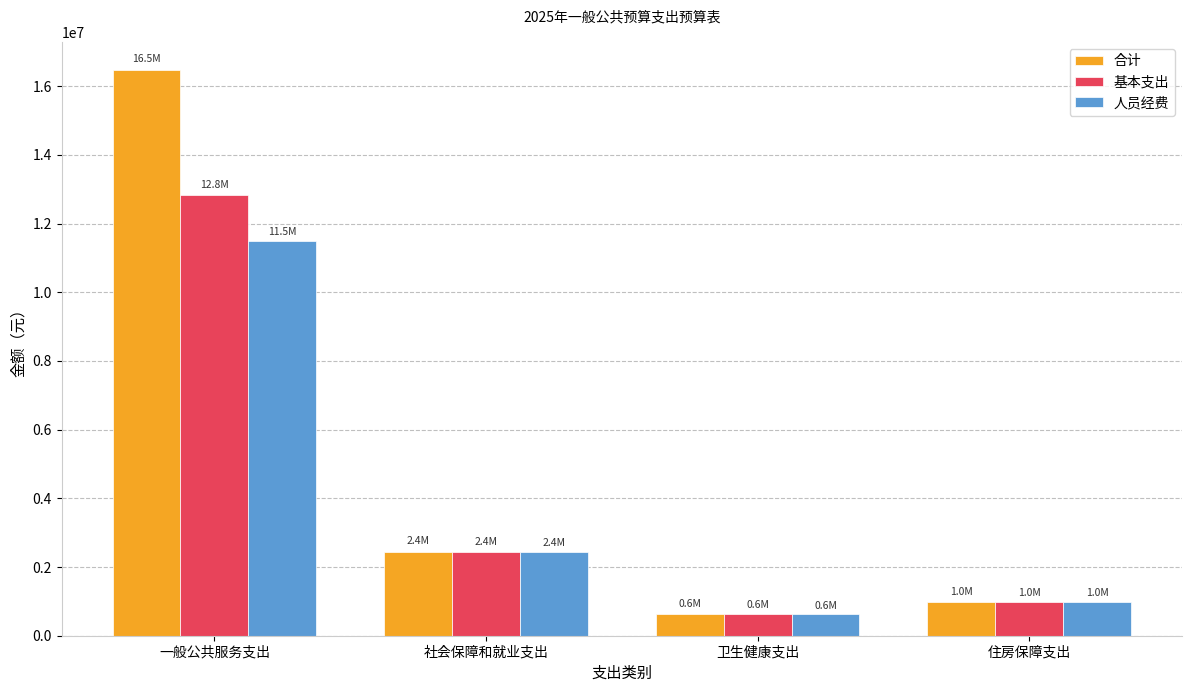

How many data points in 人员经费 are above 2446531?

2